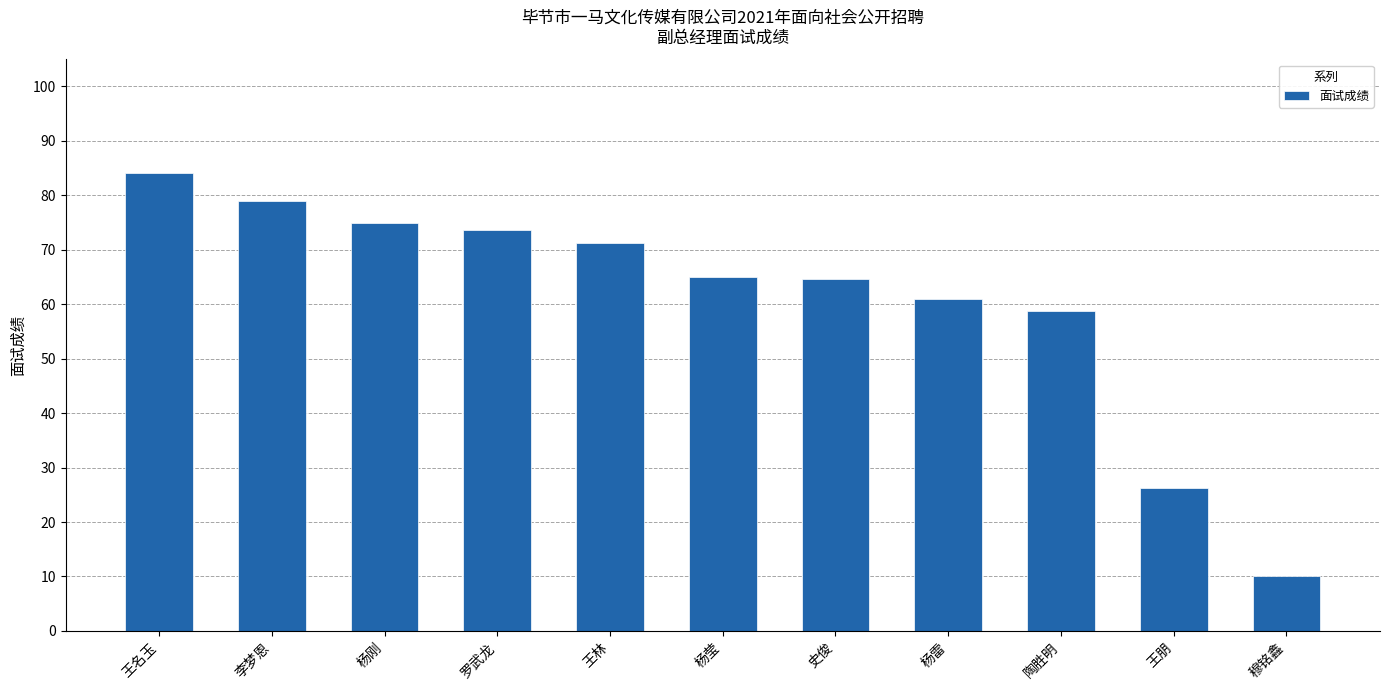

Between 王林 and 王朋, which is larger?

王林